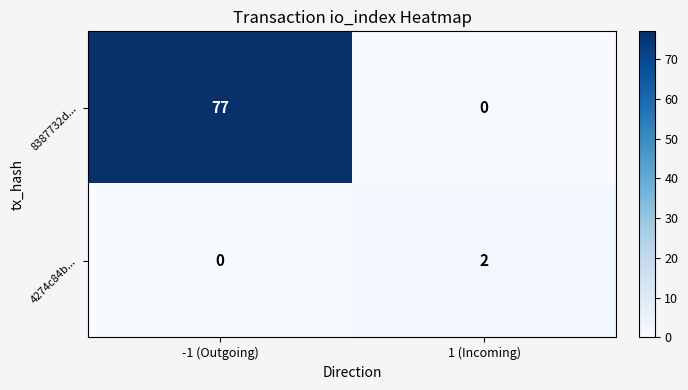

What is the difference between the highest and lowest values at -1 (Outgoing)?

77